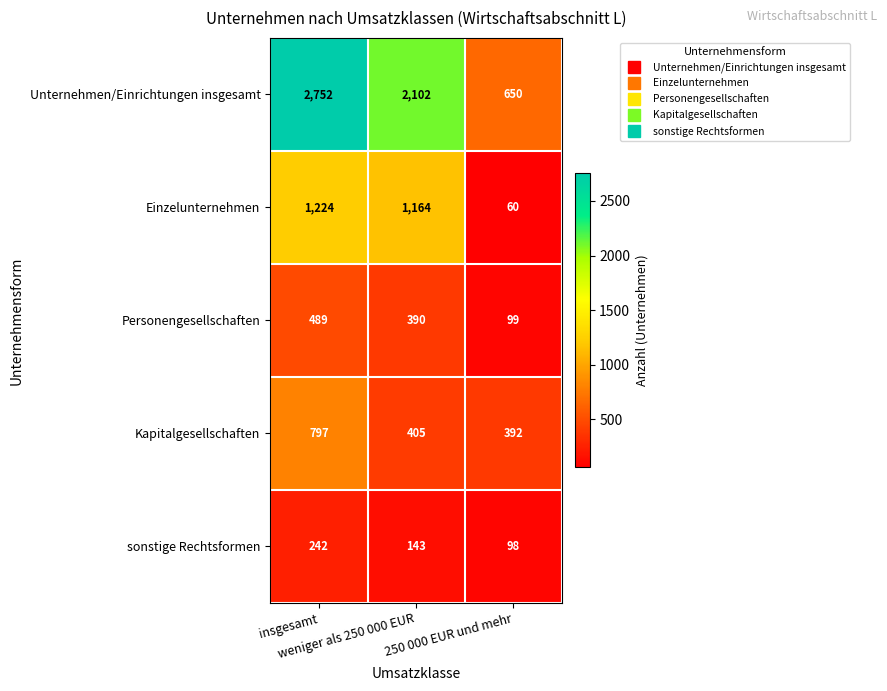

What is the difference between the maximum and minimum values in the Einzelunternehmen series?

1164